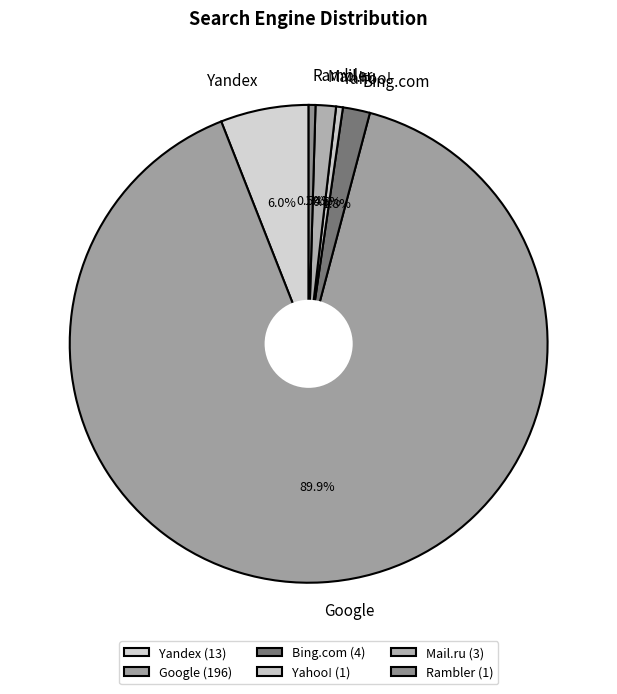

Is there a majority slice in this chart?

Yes